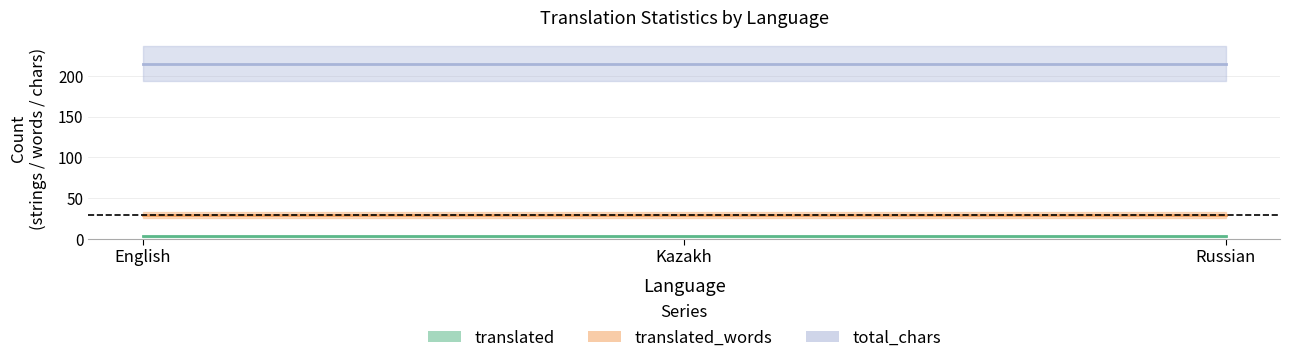

Which label corresponds to the smallest value in the chart?

English